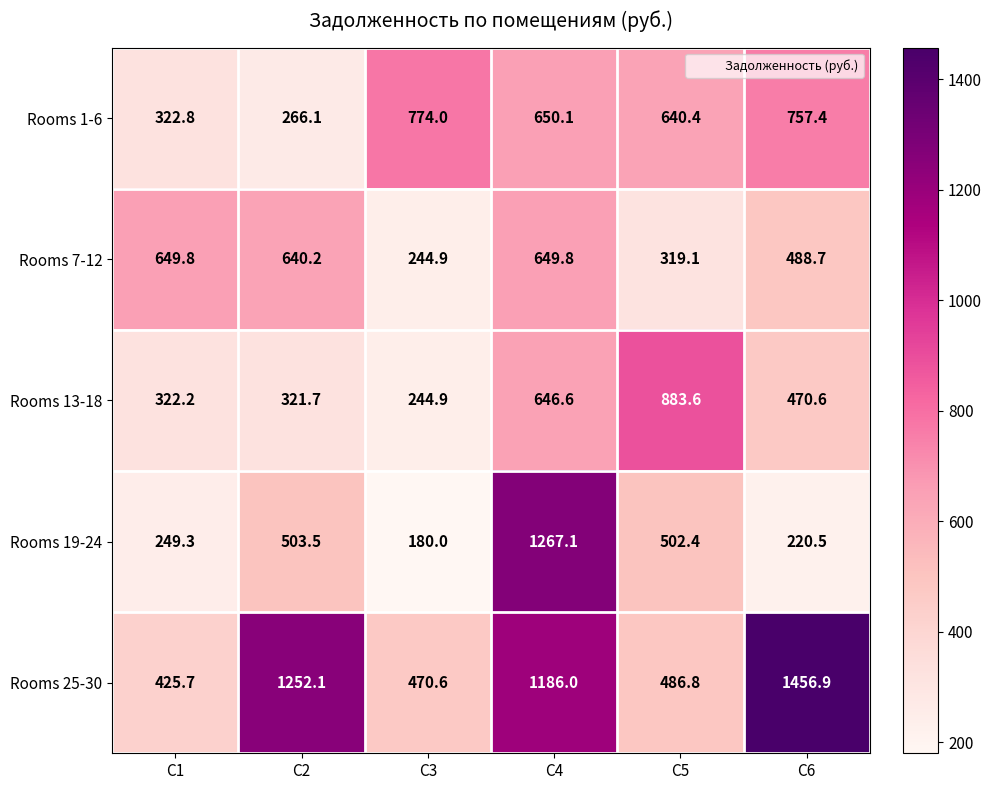

What is the minimum value shown in the chart?

180.0